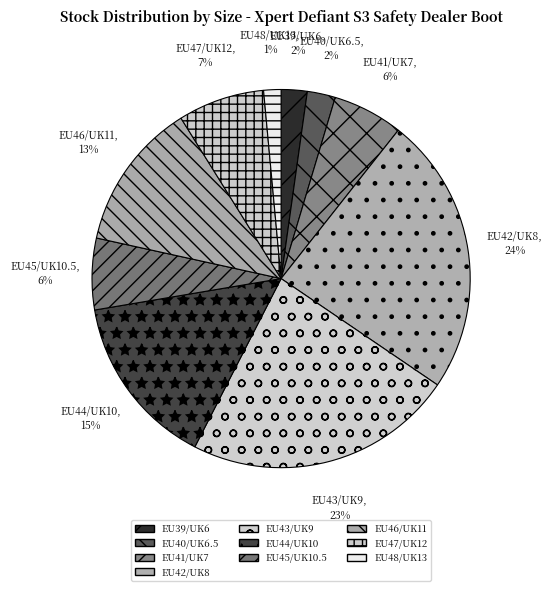

Which category has the biggest portion of the pie?

EU42/UK8